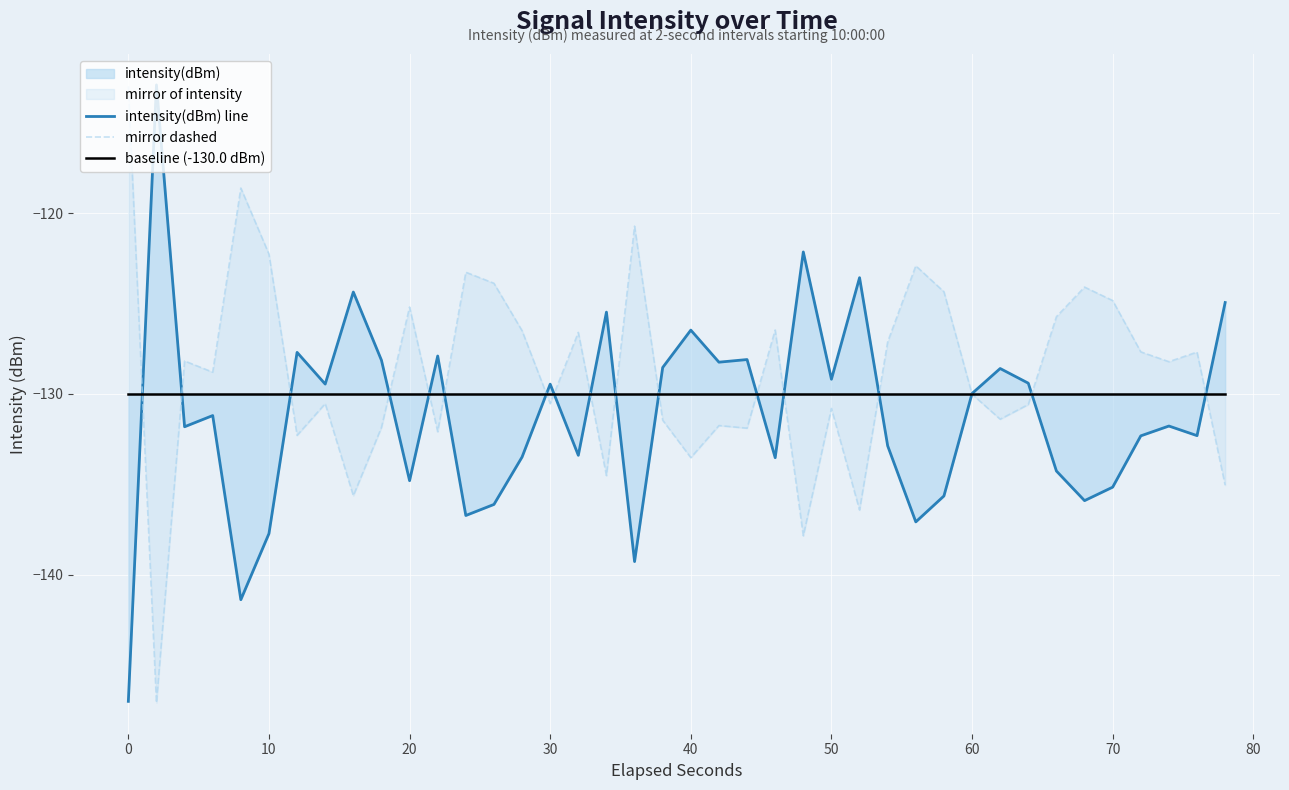

How many lines are shown in the chart?

3